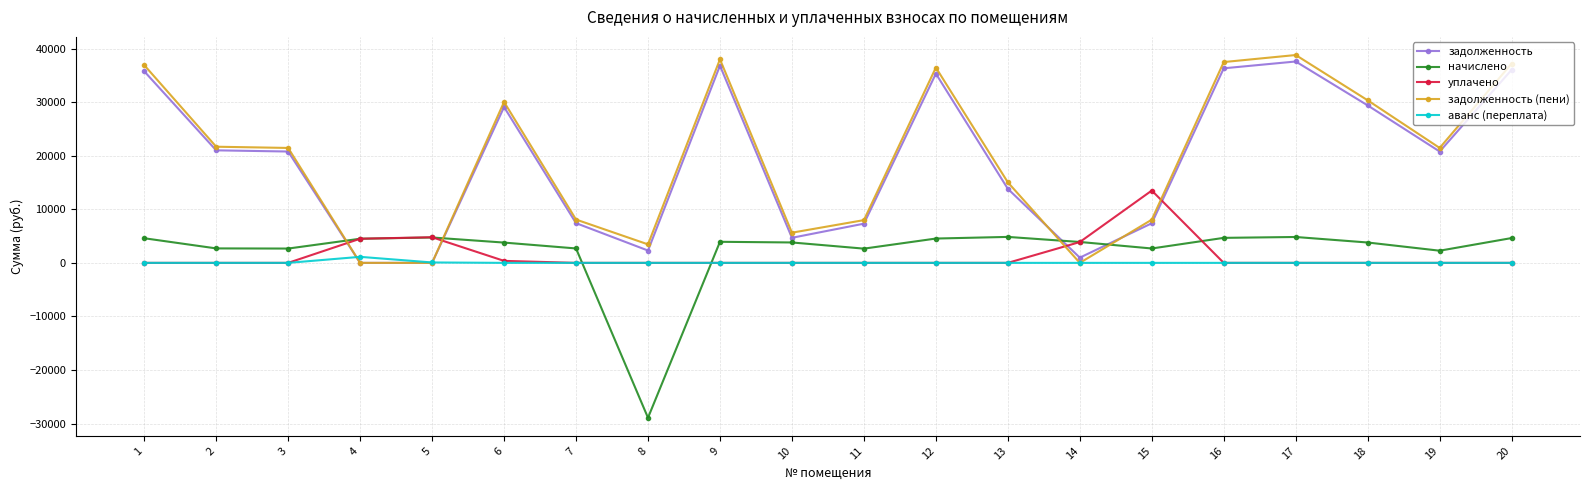

How many values in the аванс (переплата) series exceed 0?

2